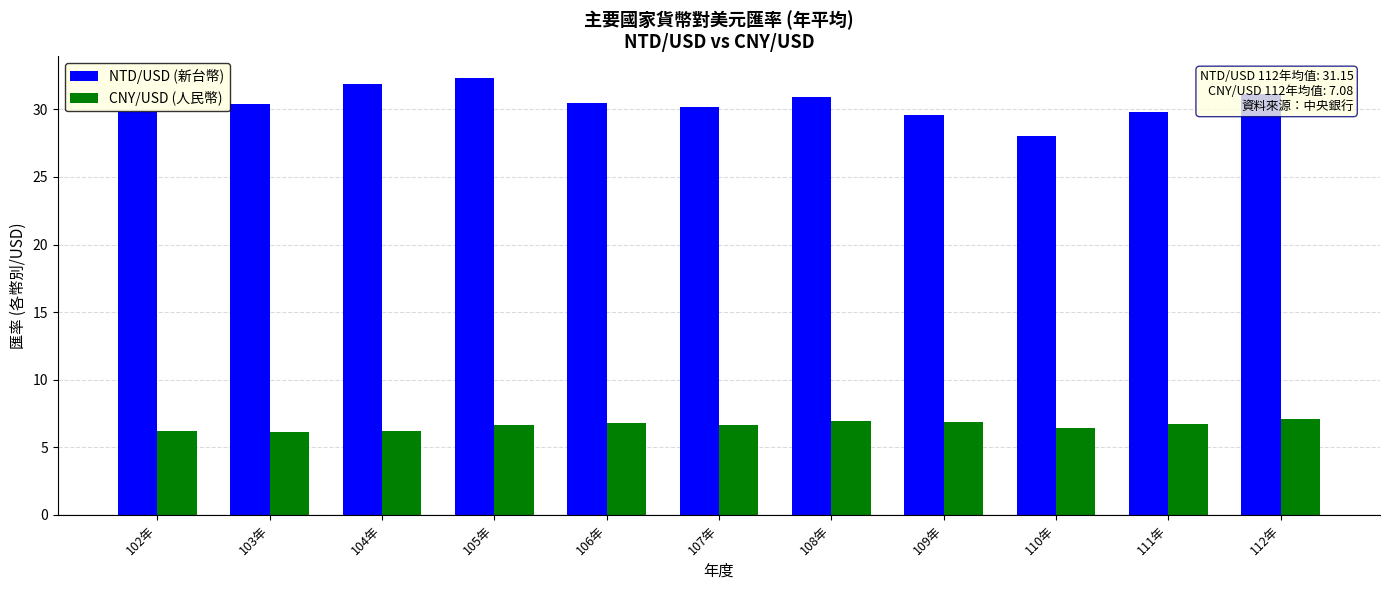

Rank the series by their average value, from highest to lowest.

NTD/USD (新台幣), CNY/USD (人民幣)